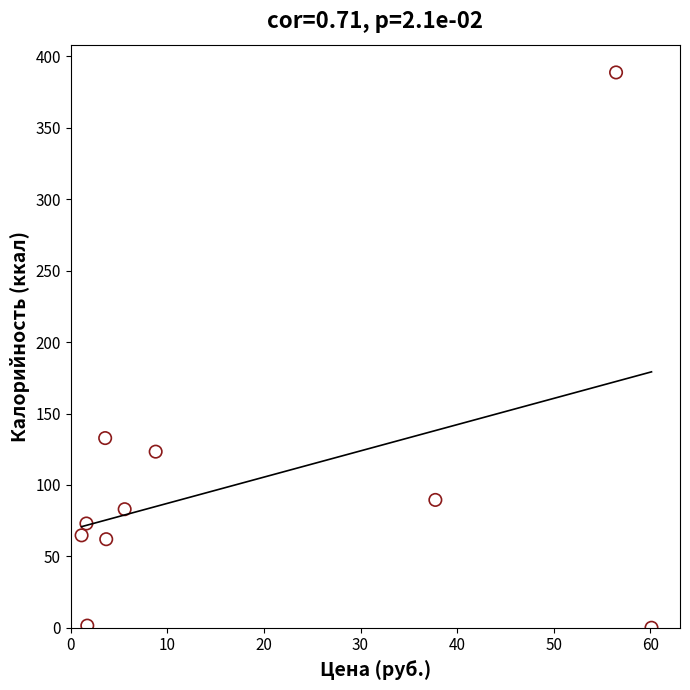

What Y value in the scatter plot is closest to 194?

132.8